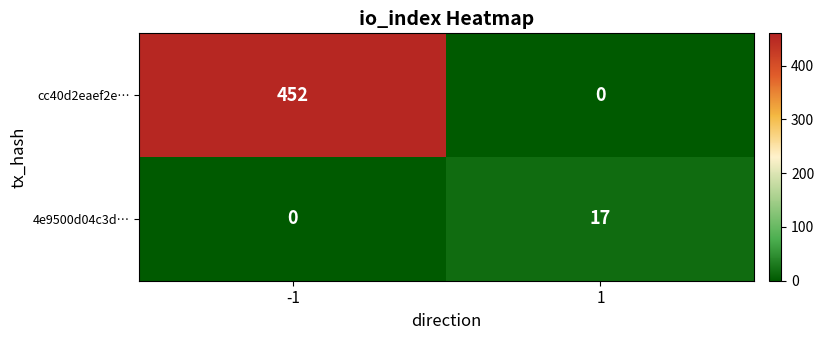

Is the value of 4e9500d04c3d… at 1 greater than the value of cc40d2eaef2e… at -1?

No